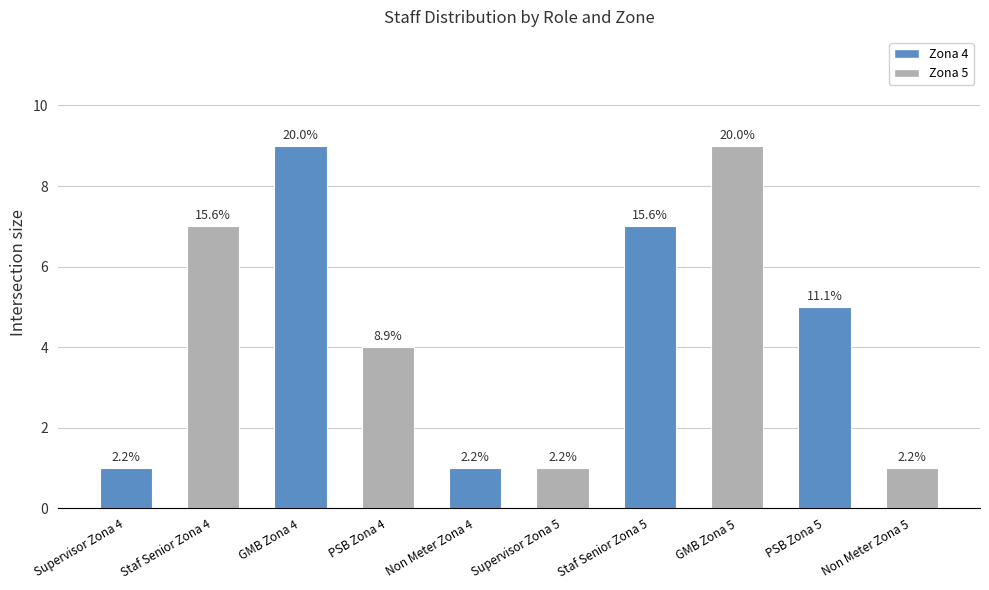

What is the change in value from Supervisor Zona 5 to PSB Zona 5?

+4